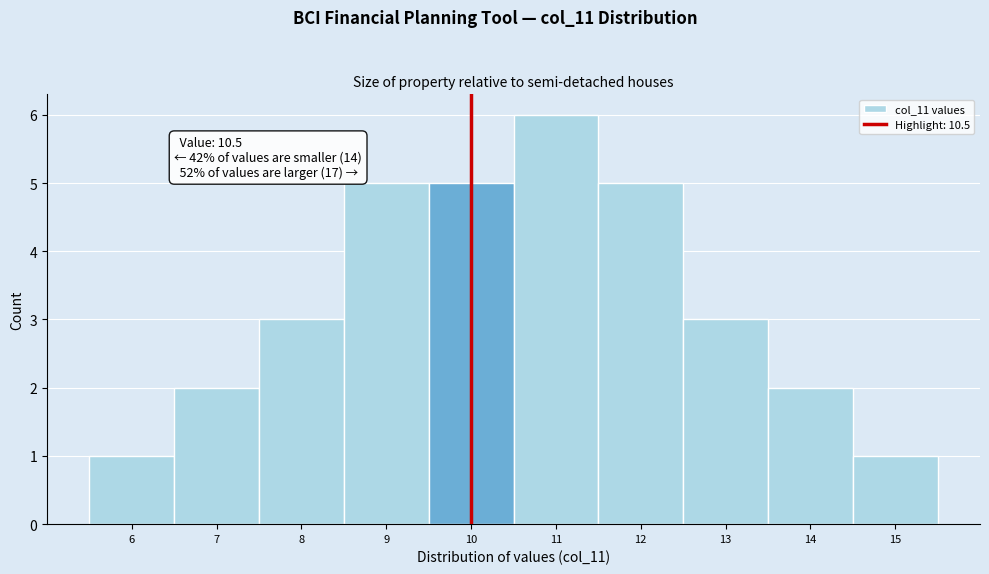

Reading right to left, extract all data points from this chart.

1	2	3	5	6	5	5	3	2	1